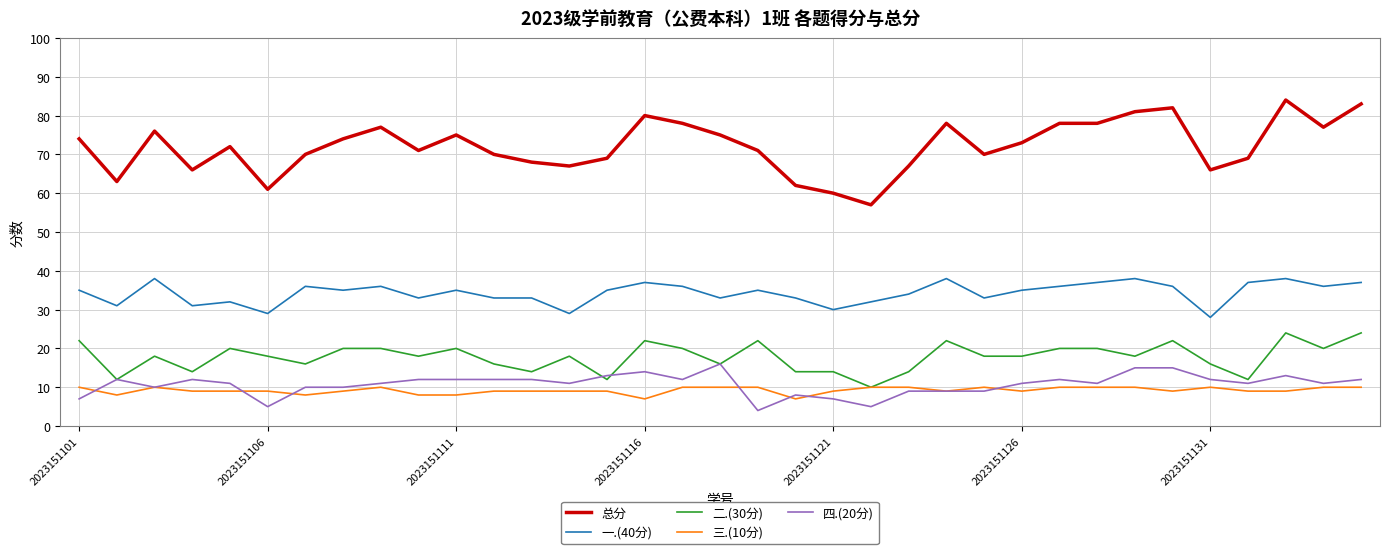

After their last crossing, which series has the higher values: 三.(10分) or 四.(20分)?

四.(20分)